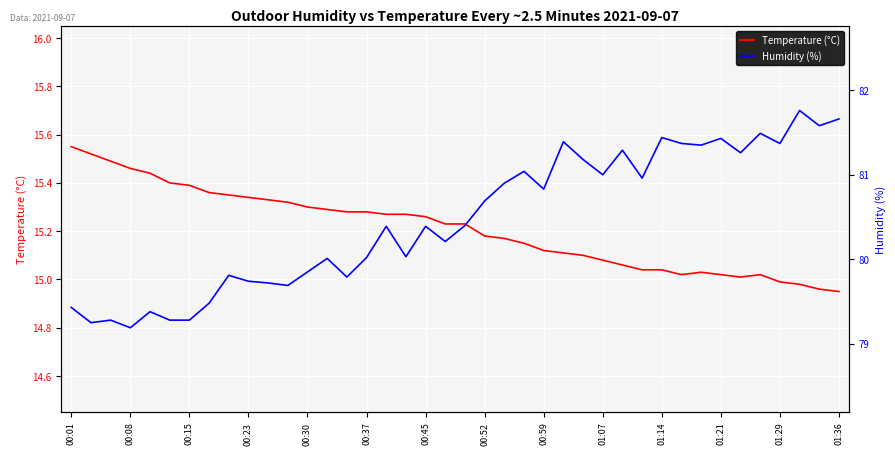

Which series has the widest spread of values?

Humidity (%)